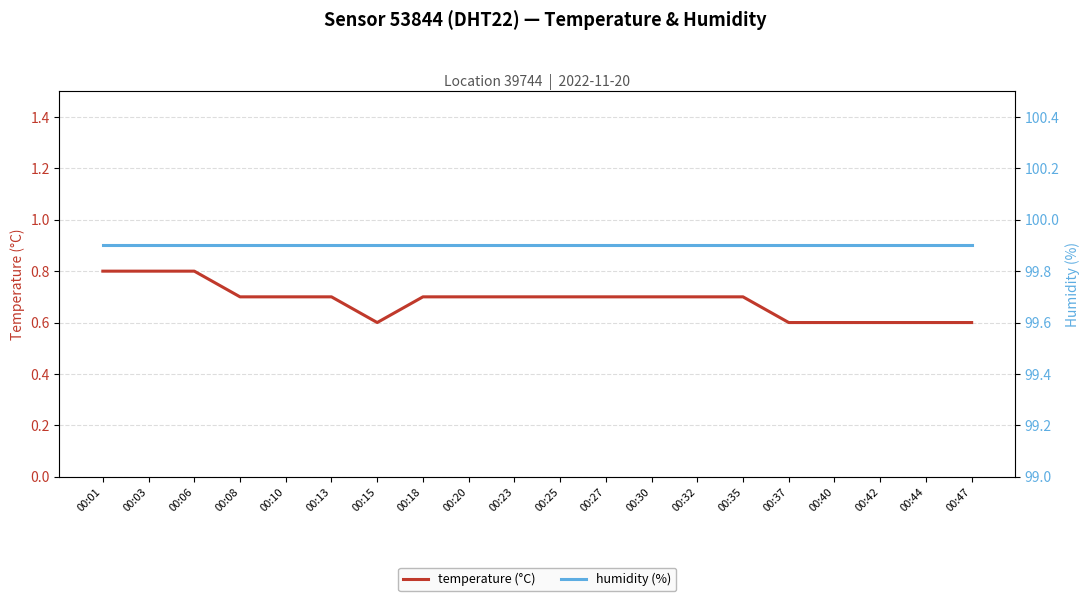

What is the minimum value for temperature (°C)?

0.6